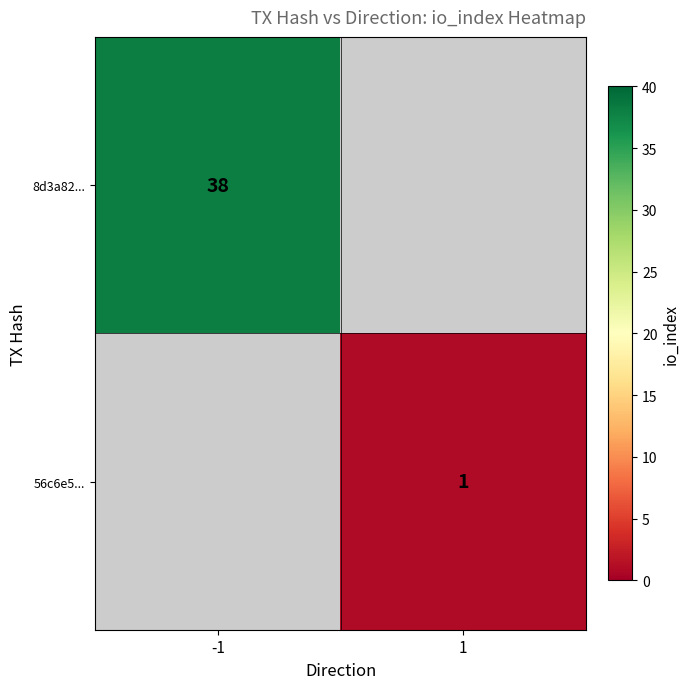

Is the value of 8d3a82... at -1 greater than the value of 56c6e5... at 1?

Yes